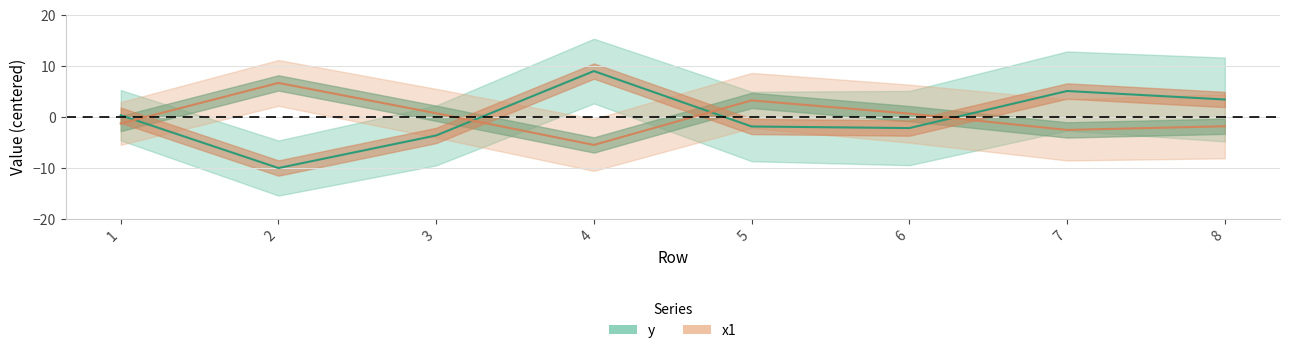

What is the value of the x1 point at the 2nd from the left?

6.7